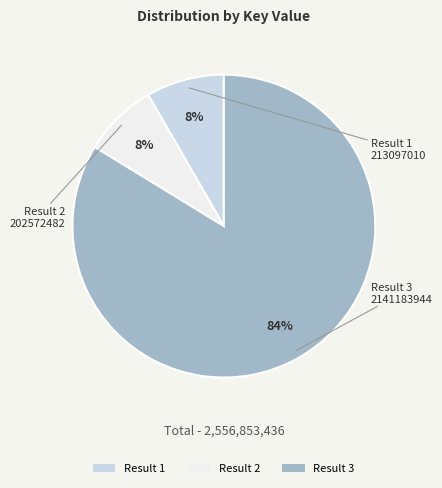

What percentage is the Result 3 slice, to the nearest percent?

84%